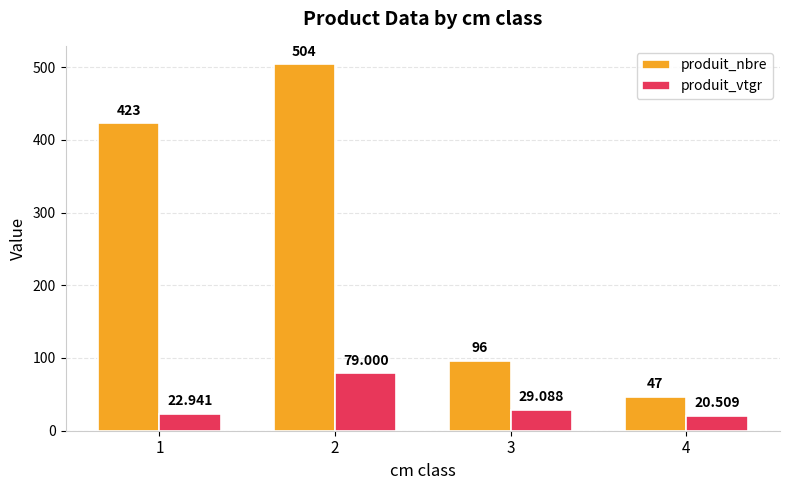

What is the value of the produit_nbre bar at the 2nd from the left?

504.0